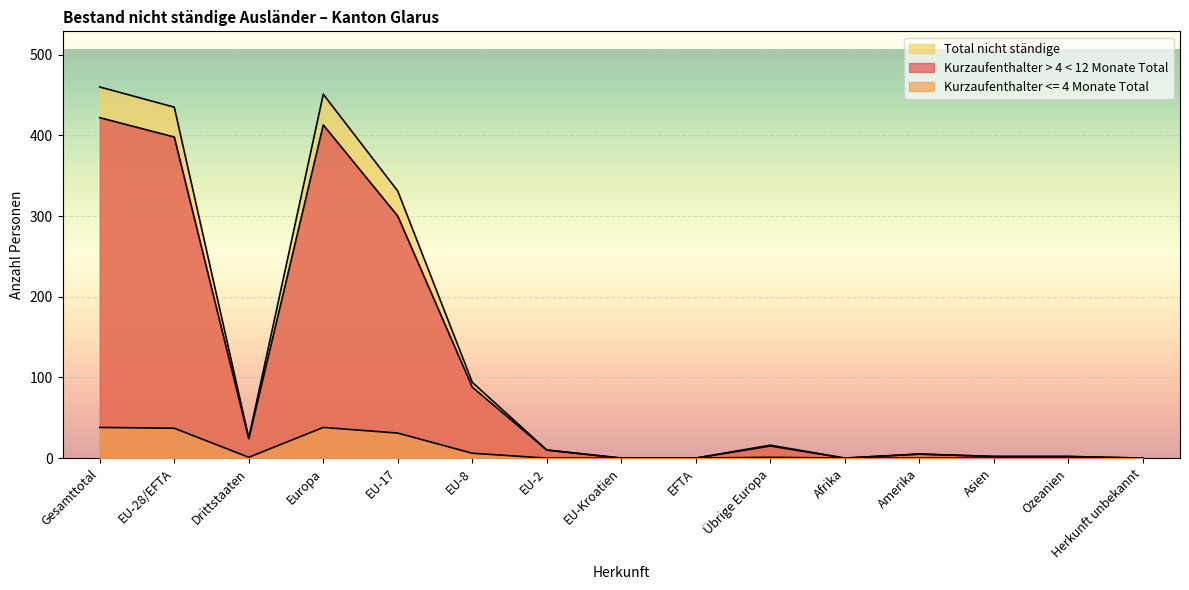

What is the difference between the Kurzaufenthalter <= 4 Monate Total values at Herkunft unbekannt and Übrige Europa?

1